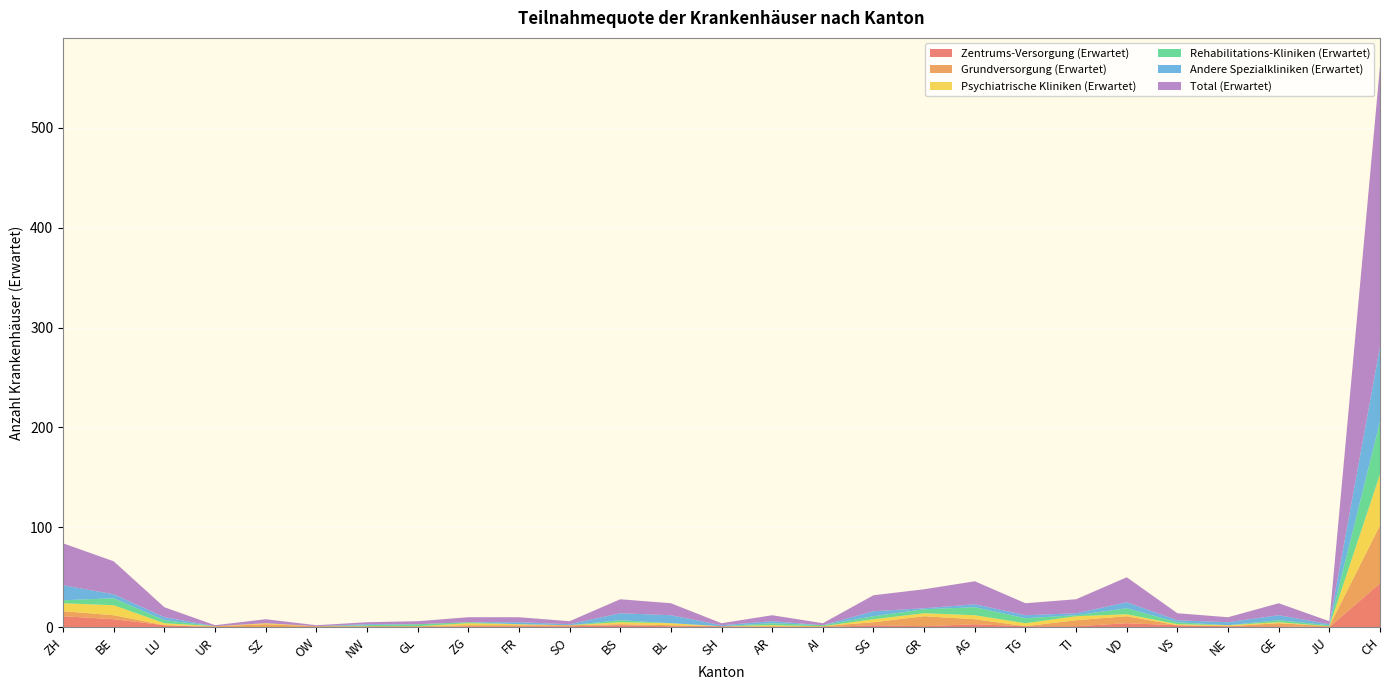

Reading left to right, extract all data points from this chart.

Zentrums-Versorgung (Erwartet): 11	8	2	0	0	0	0	0	1	1	1	2	1	1	0	0	2	1	3	1	1	4	2	1	1	0	44
Grundversorgung (Erwartet): 5	4	0	1	3	1	1	1	1	1	1	1	1	0	1	1	3	10	5	0	6	7	0	0	3	1	58
Psychiatrische Kliniken (Erwartet): 8	10	2	0	1	0	0	0	2	1	0	2	2	0	1	0	3	3	4	3	4	2	1	1	1	0	51
Rehabilitations-Kliniken (Erwartet): 3	7	3	0	0	0	1	2	1	0	0	2	0	0	2	1	3	4	8	5	1	6	2	0	2	1	53
Andere Spezialkliniken (Erwartet): 15	4	3	0	0	0	1	0	0	2	1	7	8	1	2	0	5	1	3	3	2	6	2	3	5	1	75
Total (Erwartet): 42	33	10	1	4	1	2	3	5	5	3	14	12	2	6	2	16	19	23	12	14	25	7	5	12	3	281